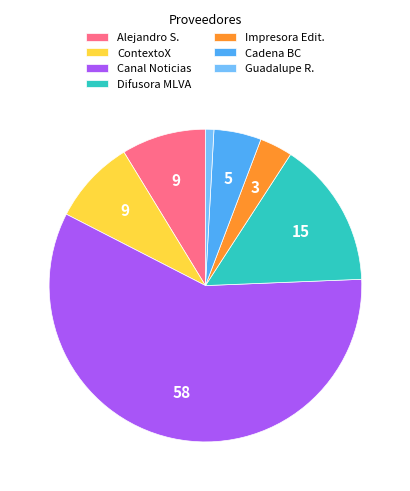

Which has a higher value, Alejandro S. or Cadena BC?

Alejandro S.